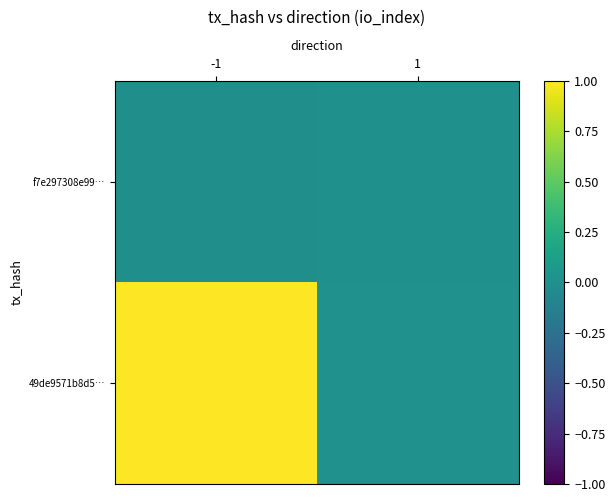

At which category is the sum across all series the highest?

-1